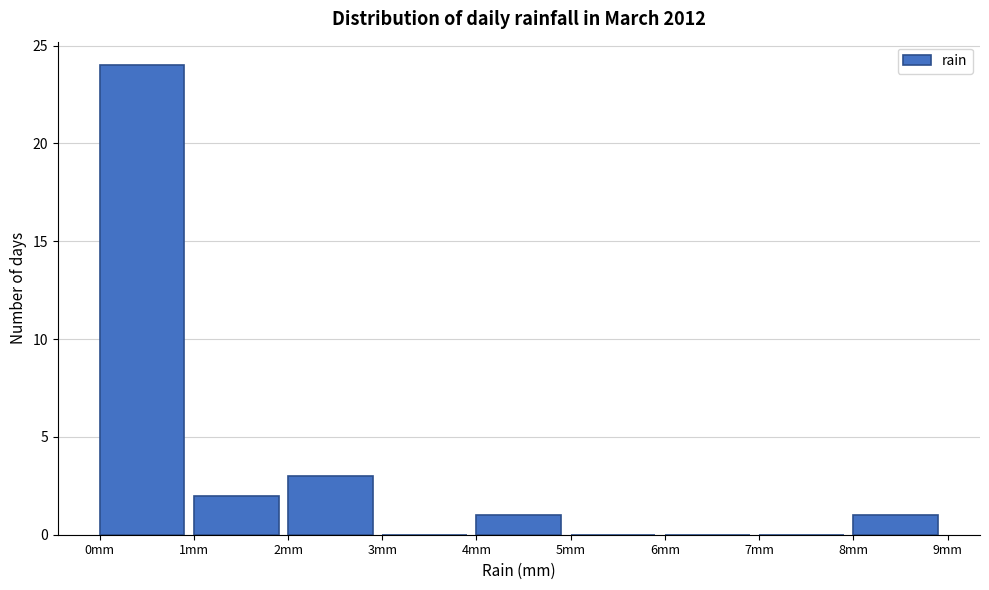

Reading left to right, list every bar in this chart as the range it spans on the x-axis followed by its height. The values are not printed on the chart, so give them approximately, as read against the axis.

0 to 1: 24
1 to 2: 2
2 to 3: 3
3 to 4: 0
4 to 5: 1
5 to 6: 0
6 to 7: 0
7 to 8: 0
8 to 9: 1